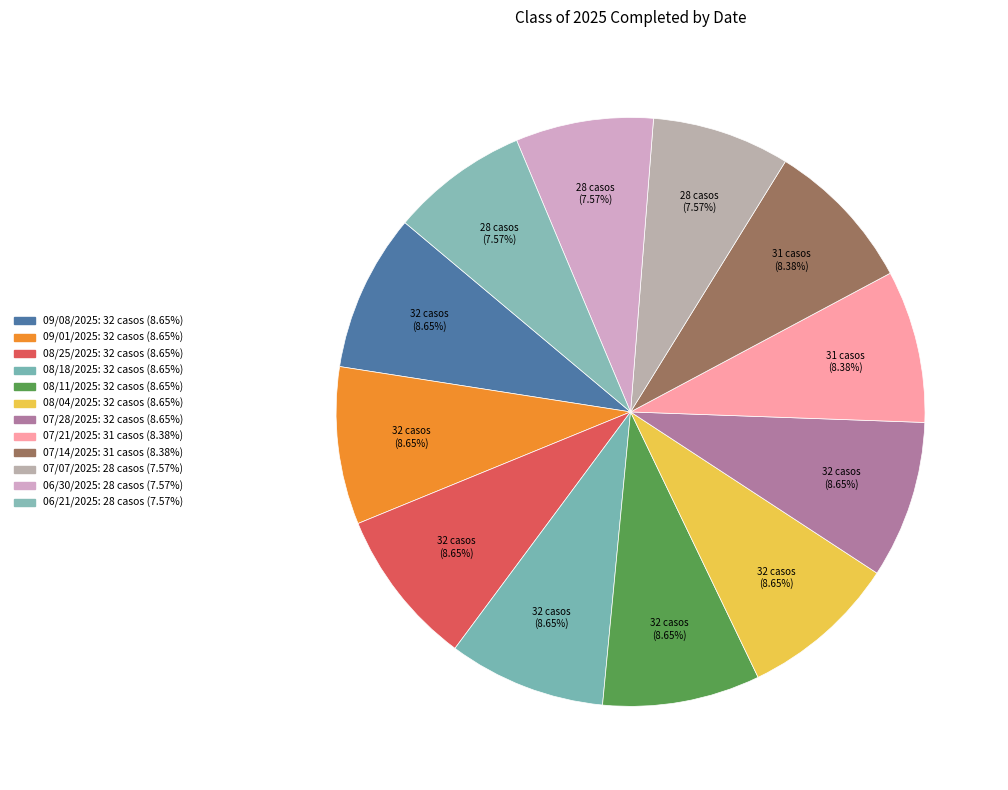

What is the largest slice in the pie chart?

09/08/2025